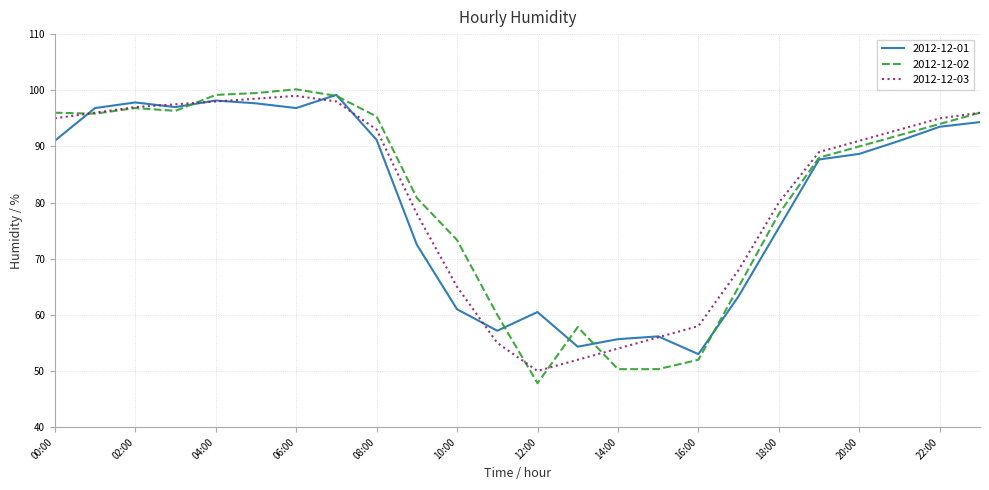

What is the maximum value shown in the chart?

100.2